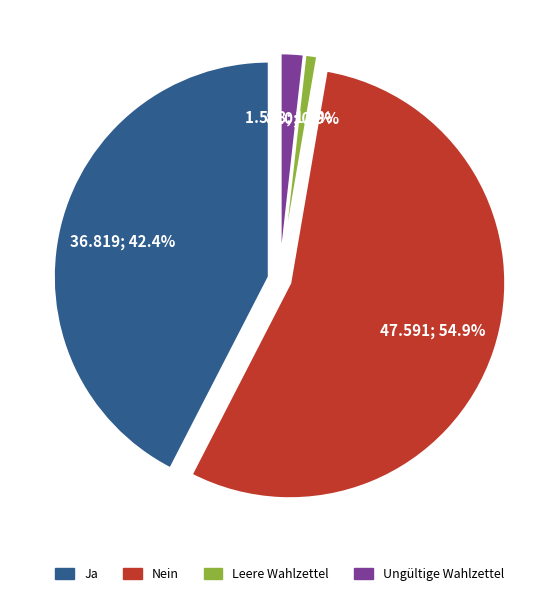

To the nearest percent, what is the difference between the Leere Wahlzettel and Ja slice percentages?

42%